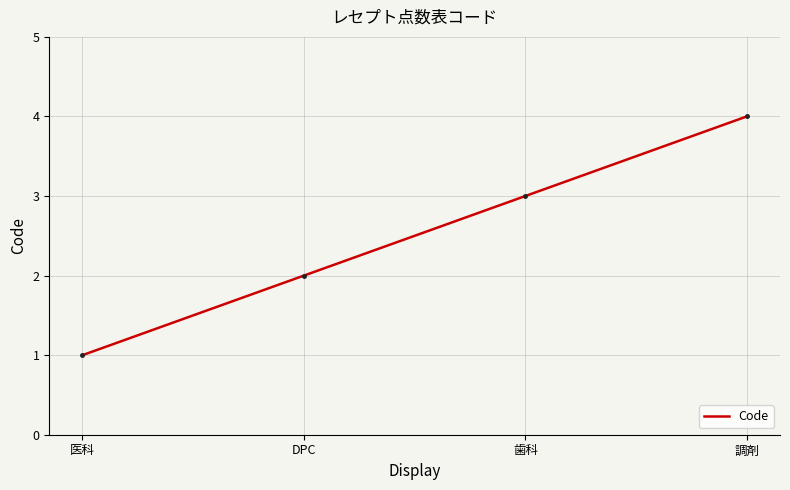

Reading left to right, list all the values displayed in this chart.

1	2	3	4